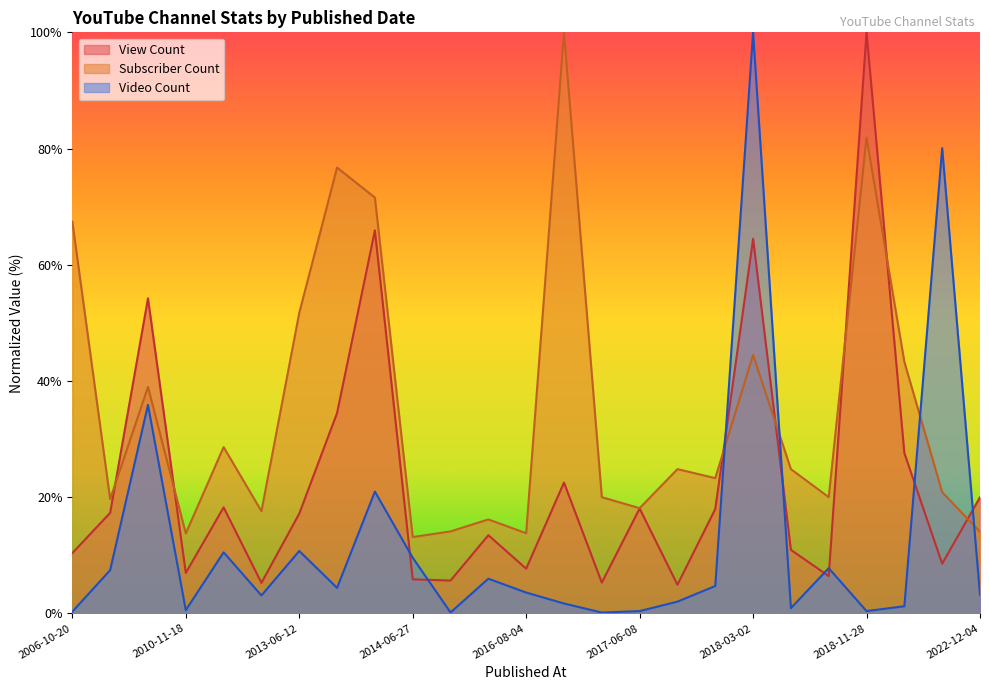

What is the total value across all series at 2010-05-03?

44.4